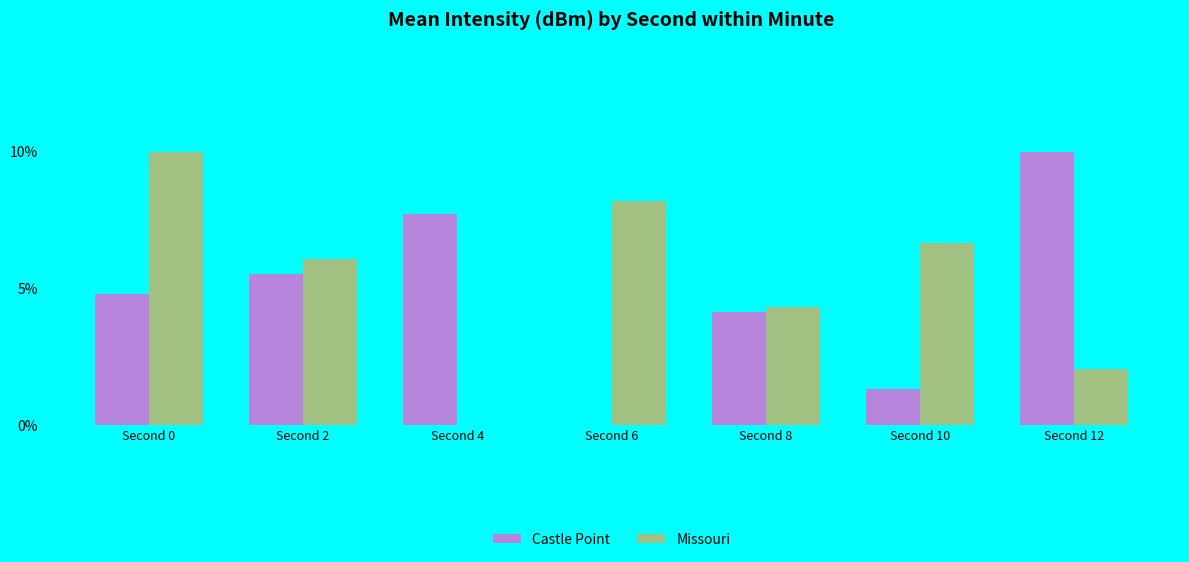

The Missouri series shows 0.8 at Second 12. True or false?

False